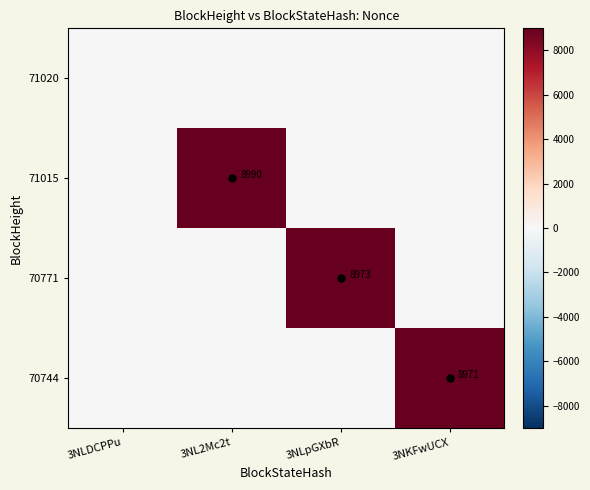

What is the total value across all series at 3NKFwUCX?

8971